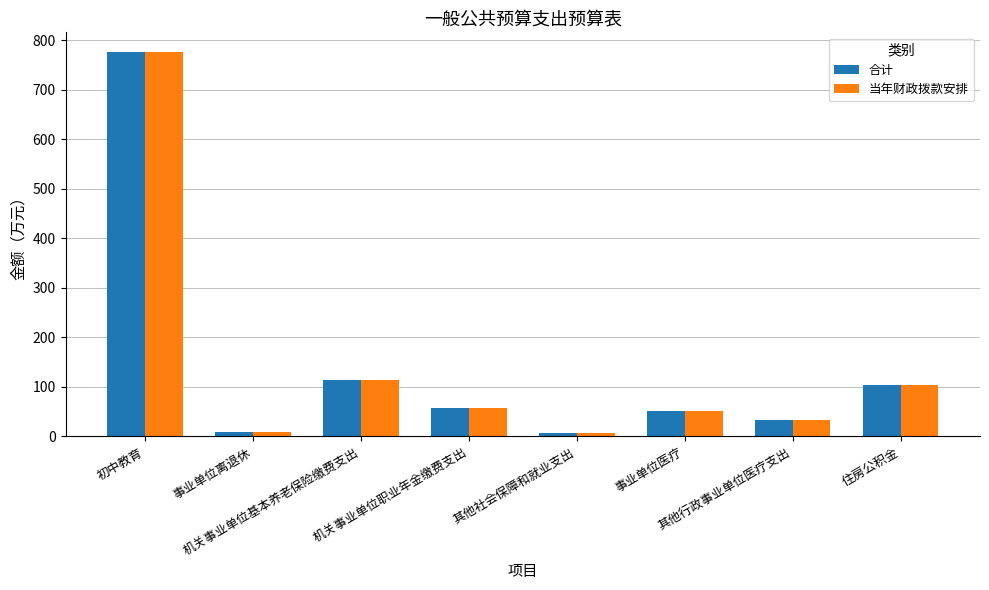

What is the maximum value for 合计?

777.6